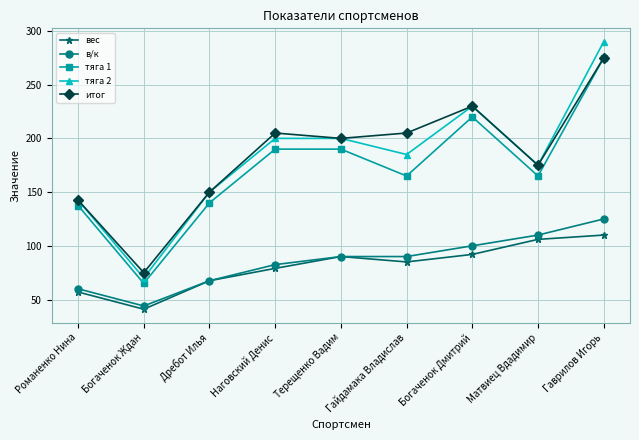

True or false: тяга 2 and тяга 1 cross at least once.

False